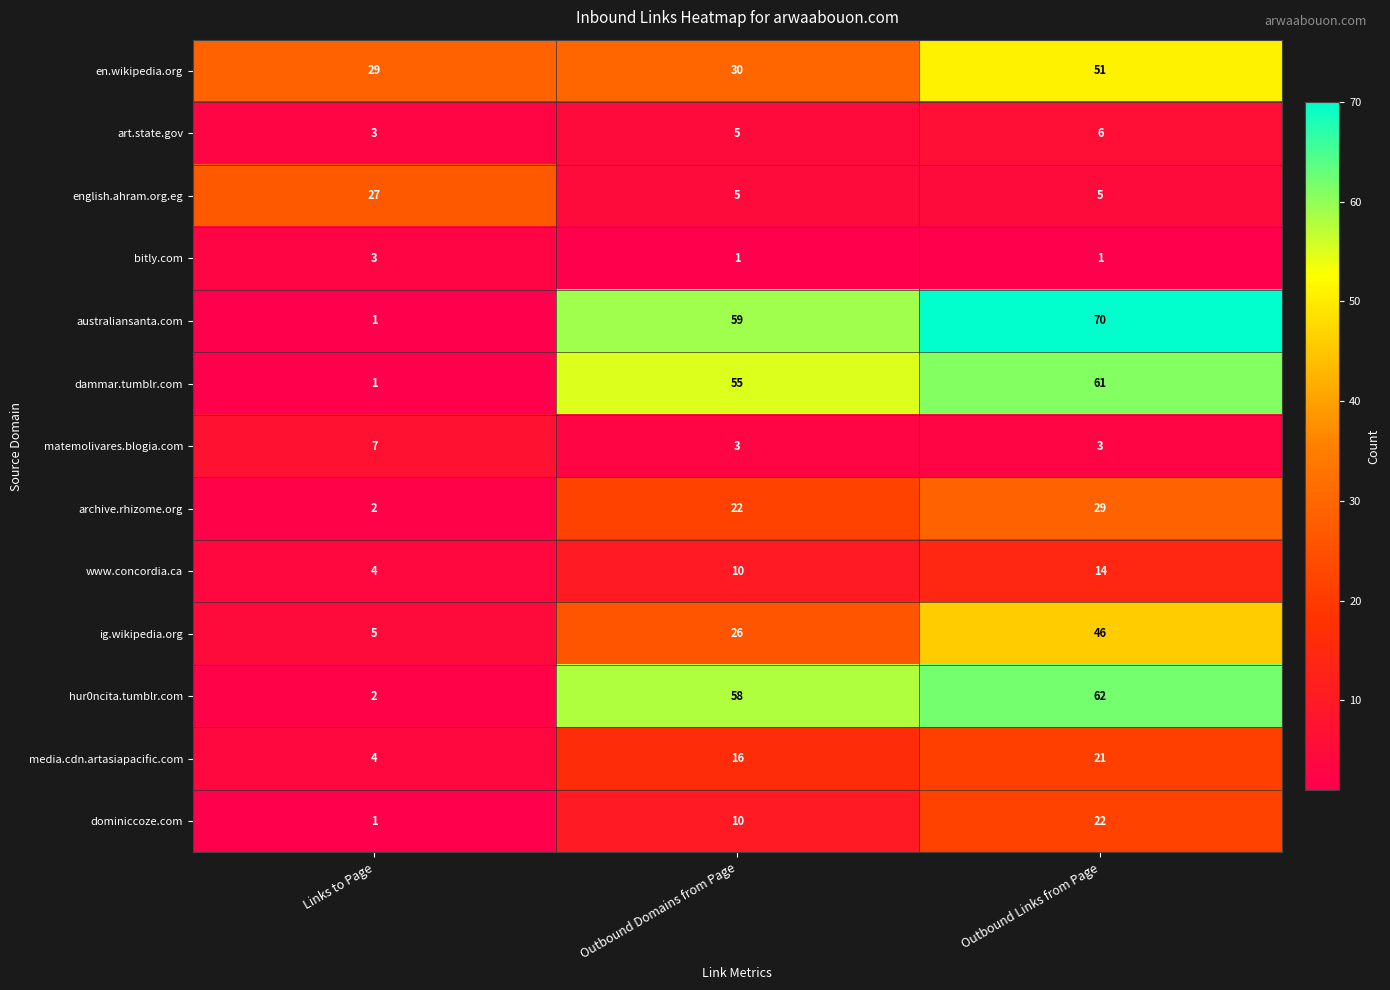

List the series in order of their peak value, highest first.

australiansanta.com, hur0ncita.tumblr.com, dammar.tumblr.com, en.wikipedia.org, ig.wikipedia.org, archive.rhizome.org, english.ahram.org.eg, dominiccoze.com, media.cdn.artasiapacific.com, www.concordia.ca, matemolivares.blogia.com, art.state.gov, bitly.com